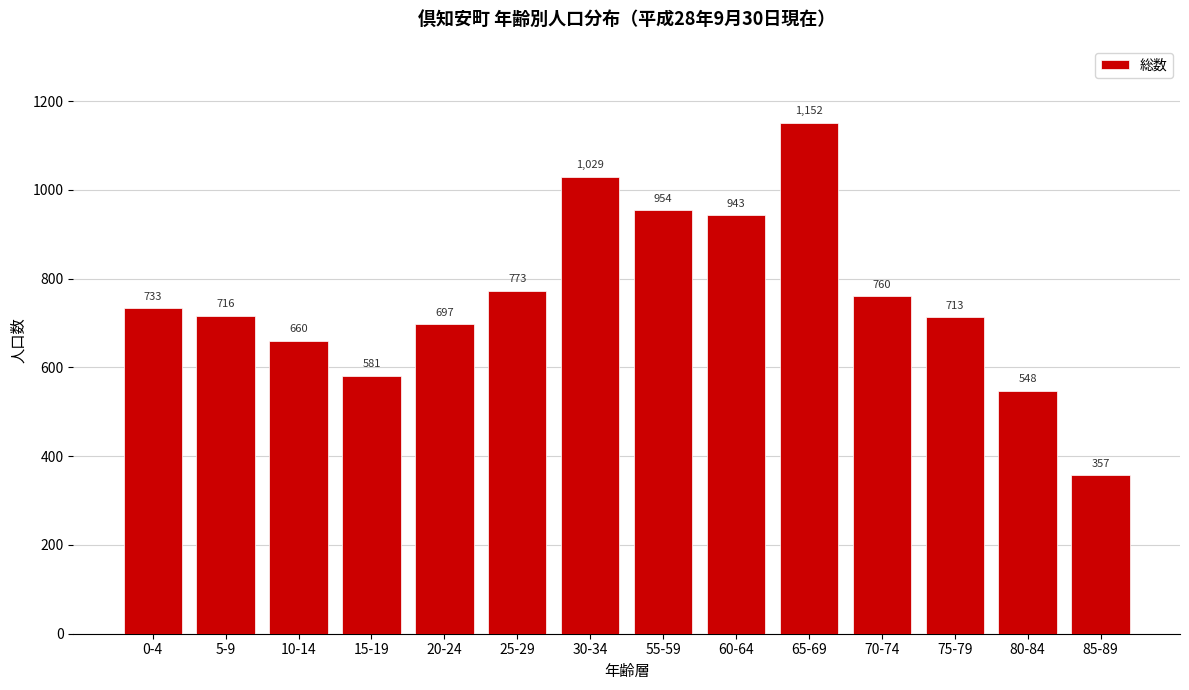

Reading left to right, list all the values displayed in this chart.

0-4=733	5-9=716	10-14=660	15-19=581	20-24=697	25-29=773	30-34=1029	55-59=954	60-64=943	65-69=1152	70-74=760	75-79=713	80-84=548	85-89=357